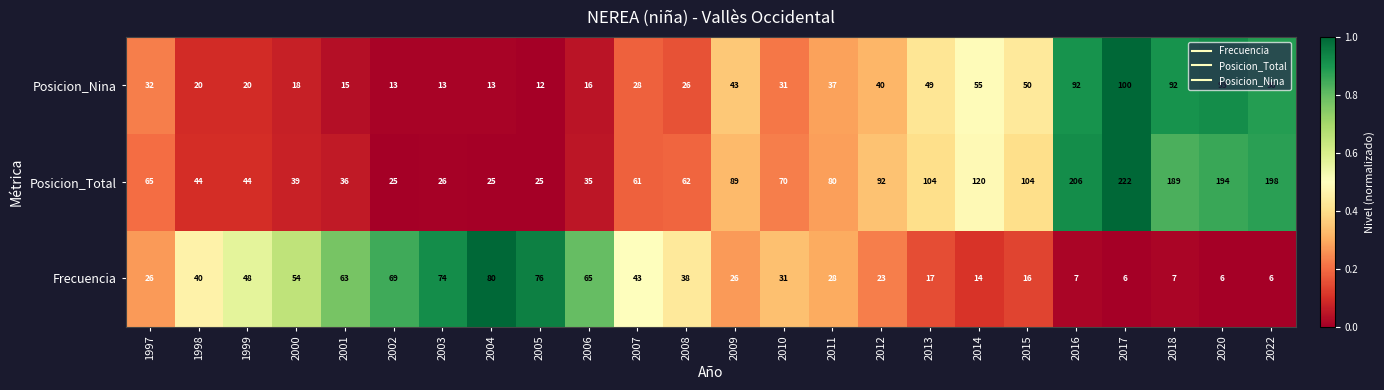

Is the value of Posicion_Total at 2013 greater than the value of Frecuencia at 2000?

Yes